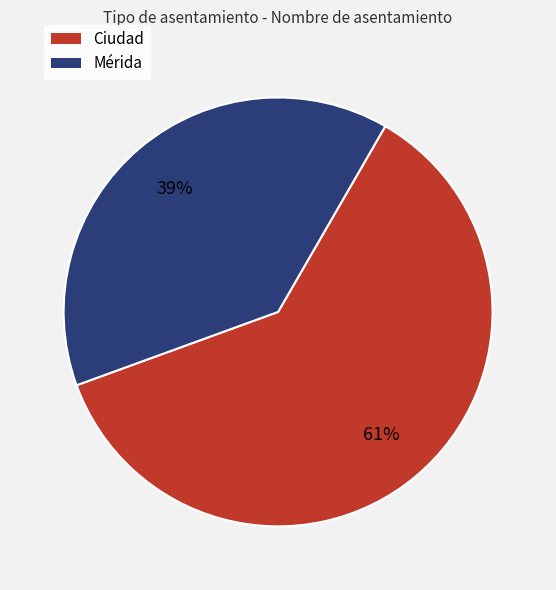

Rank the categories by value from lowest to highest.

Mérida, Ciudad